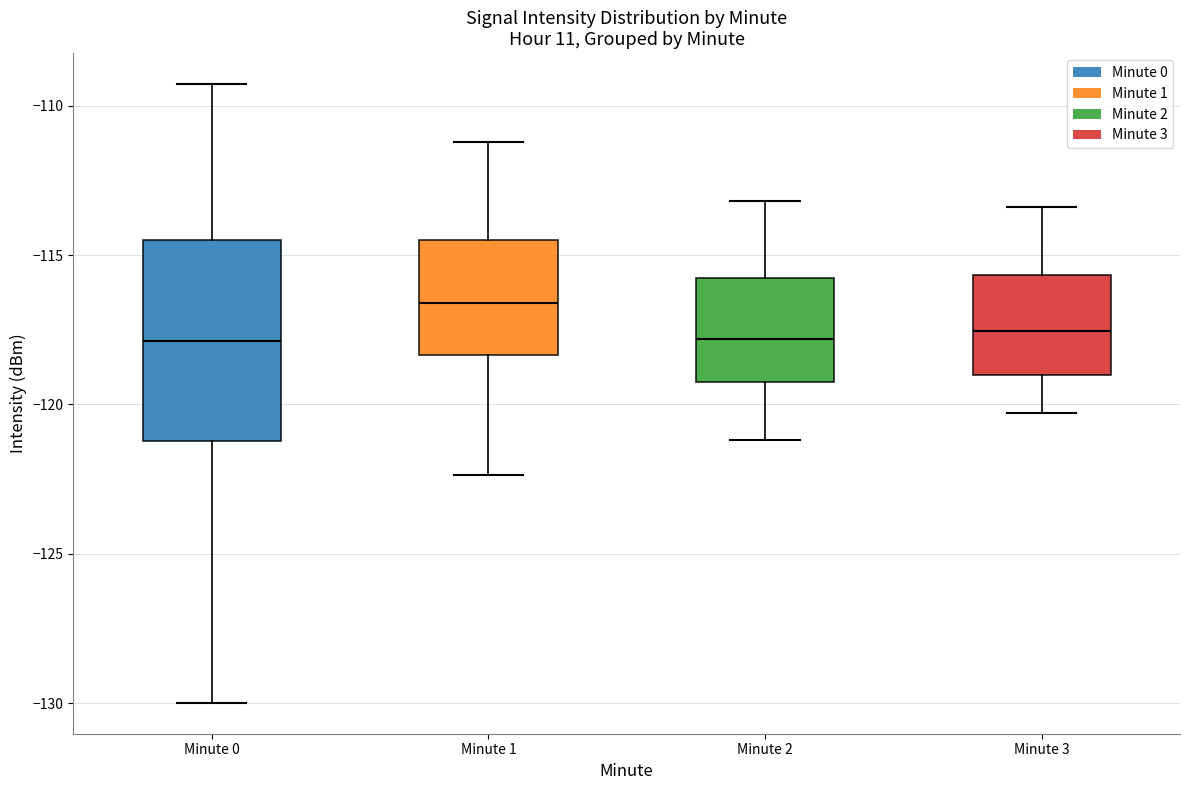

Comparing the boxes themselves (not the whiskers), which one is the tallest?

Minute 0